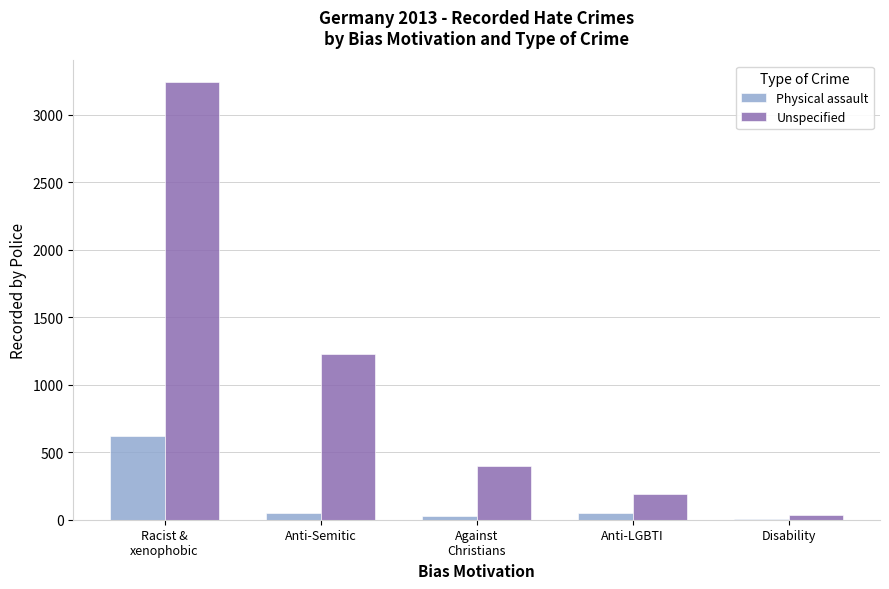

Between Racist &
xenophobic and Disability, which series saw the biggest shift?

Unspecified